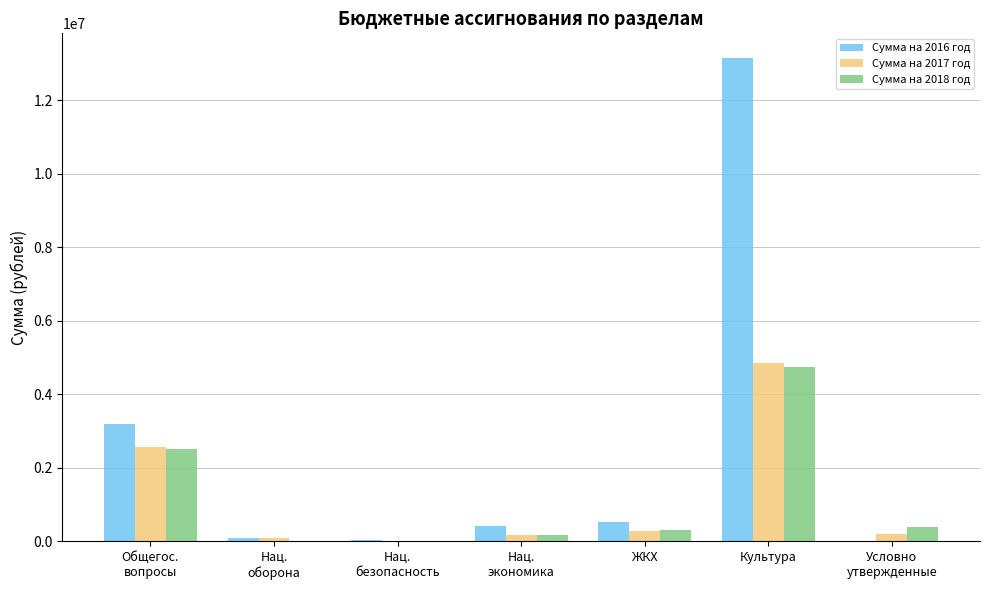

Which label corresponds to the largest value in the chart?

Культура